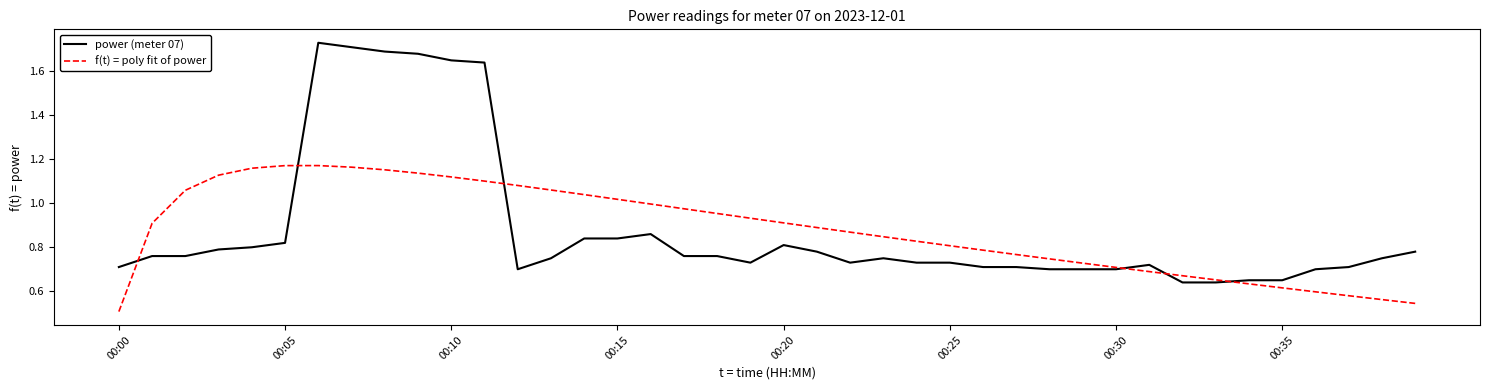

How many power (meter 07) values are between 0 and 1?

34